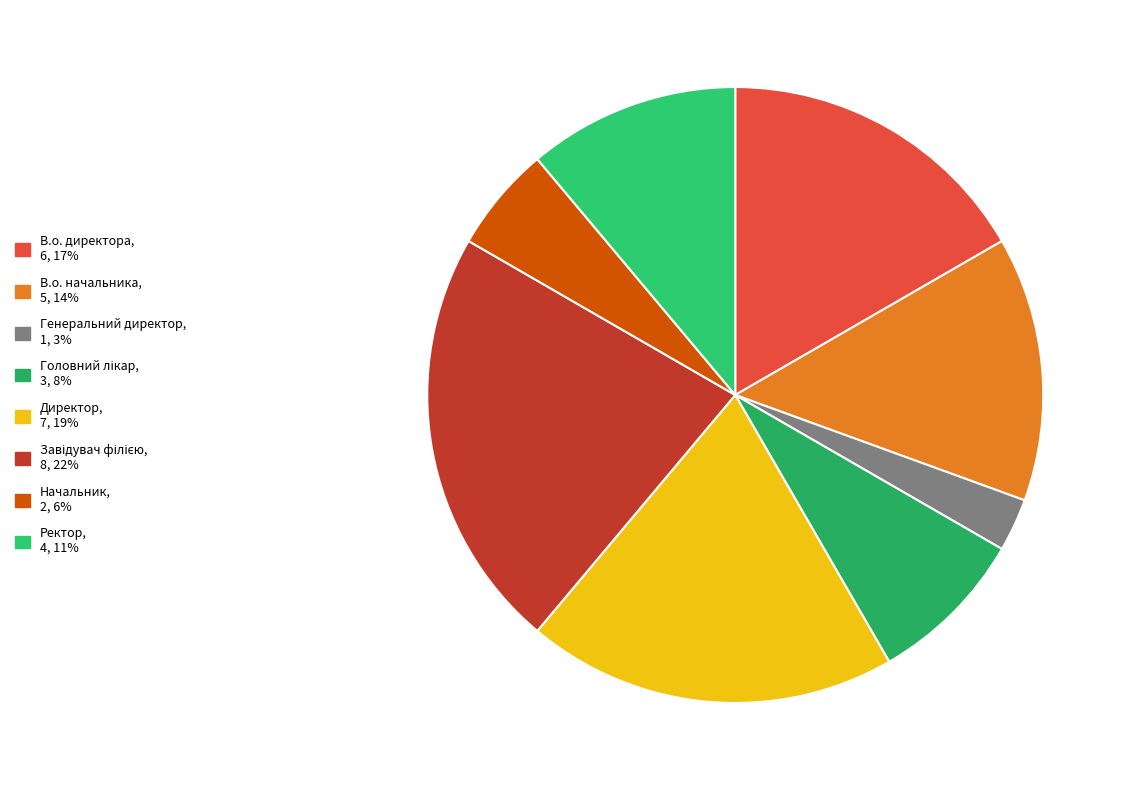

Does any single category account for the majority?

No